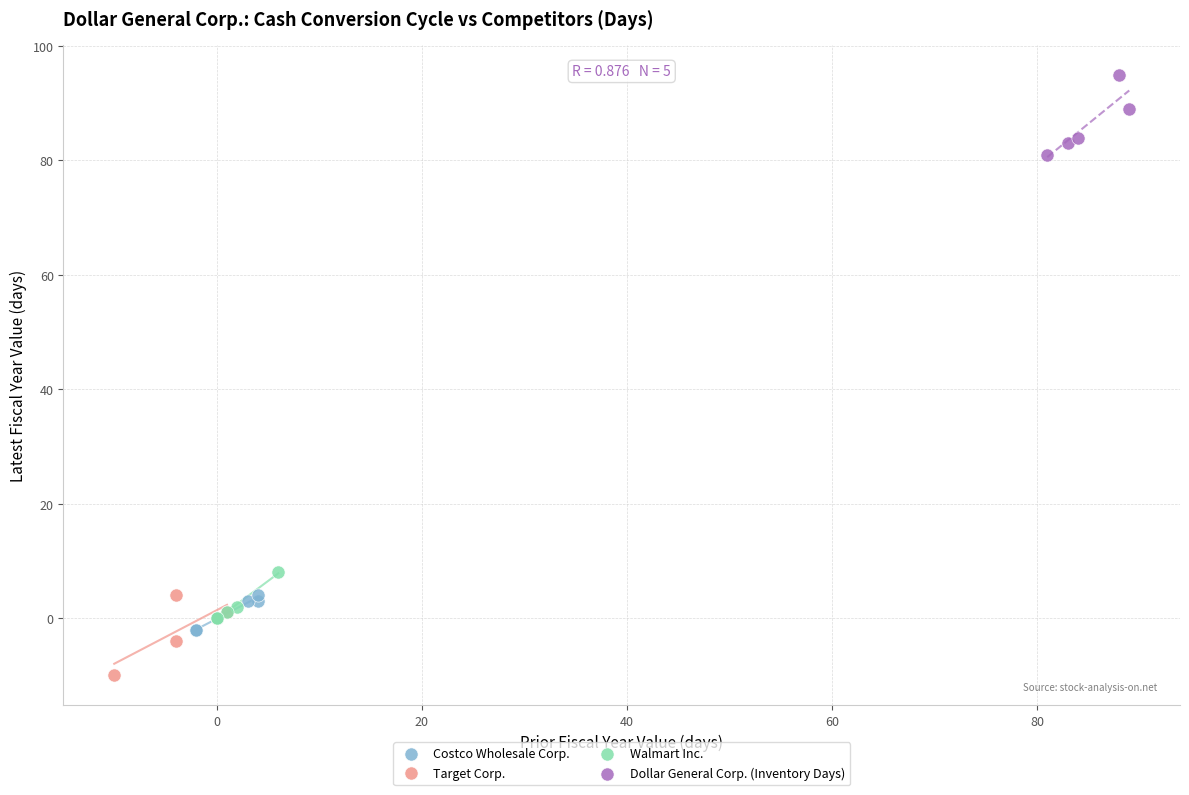

Which series contains the lowest Y value?

Target Corp.